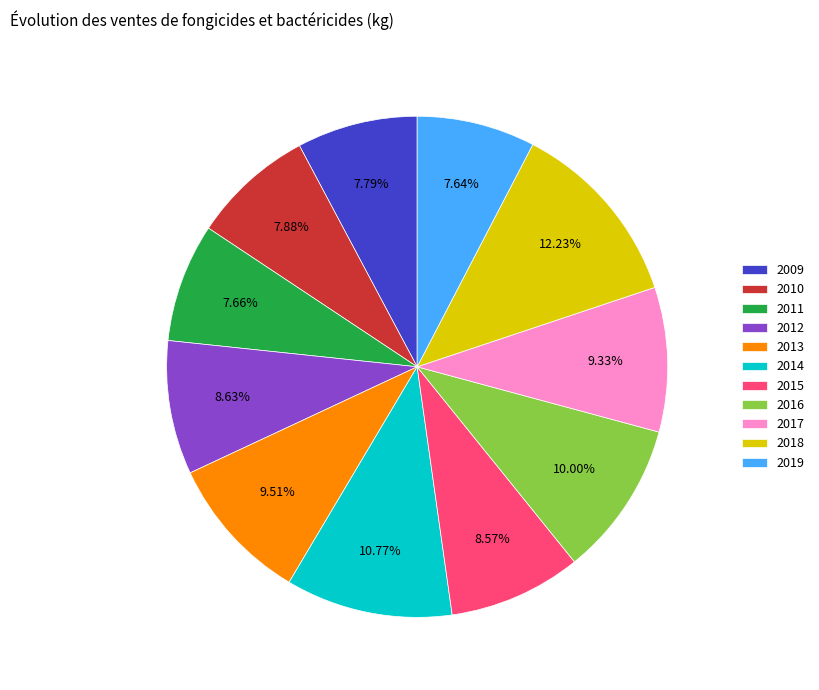

Is there any slice that represents more than half of the pie?

No